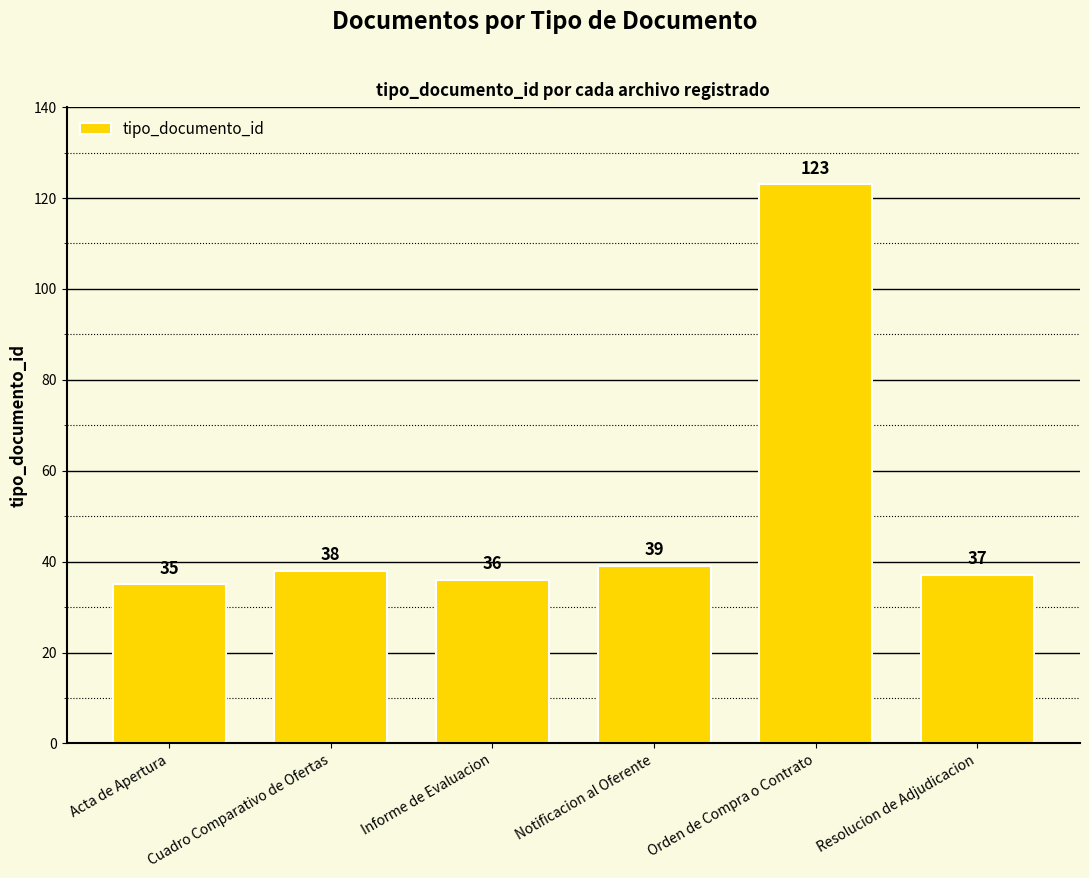

True or false: the data shows 38 at Cuadro Comparativo de Ofertas.

True